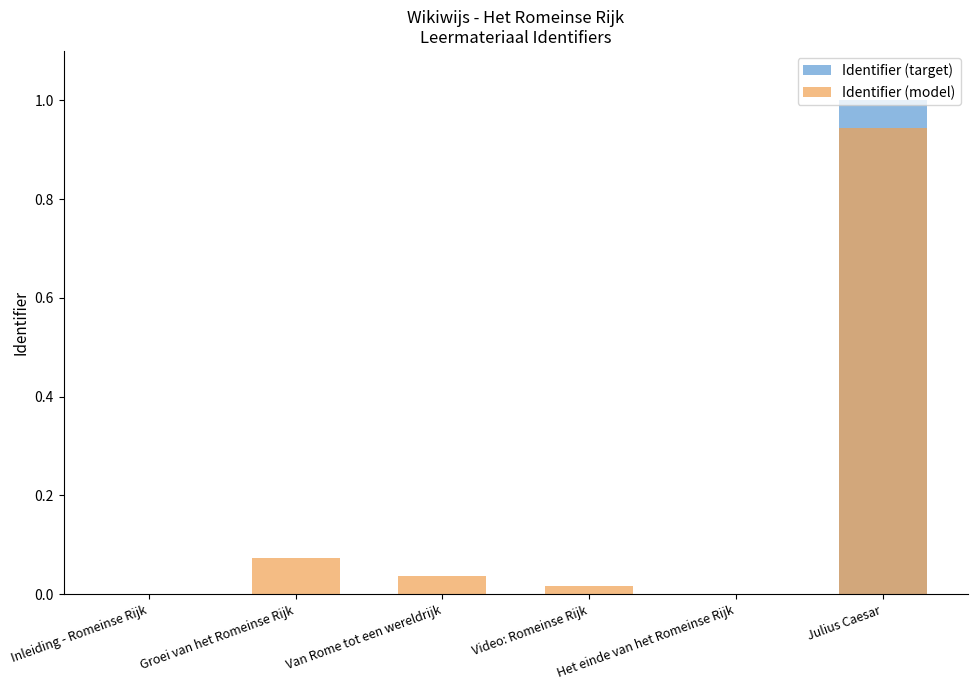

At which label does Identifier (target) reach its minimum?

Inleiding - Romeinse Rijk